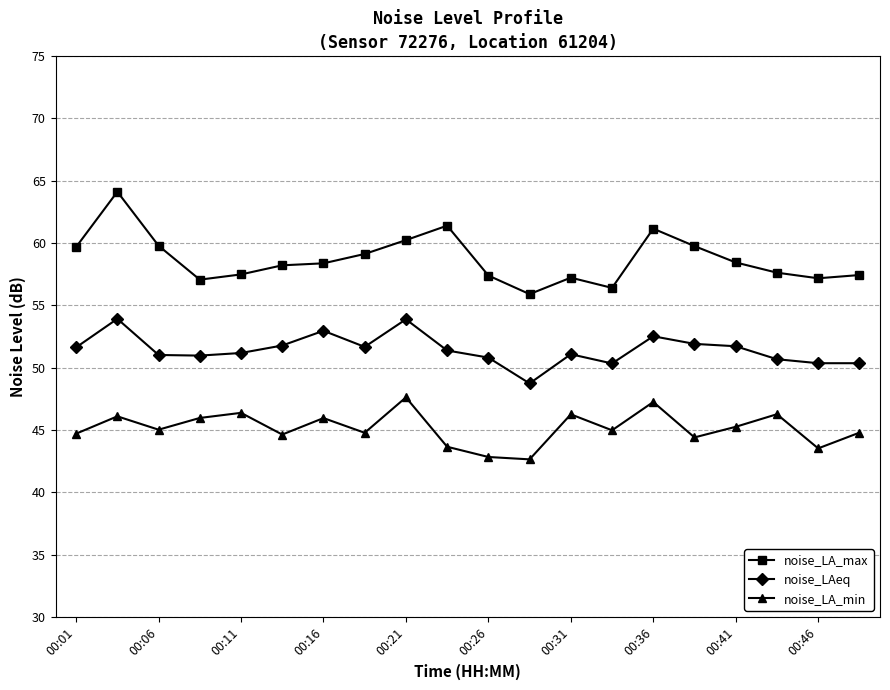

What is the value of the noise_LAeq point at the 16th from the left?

51.9